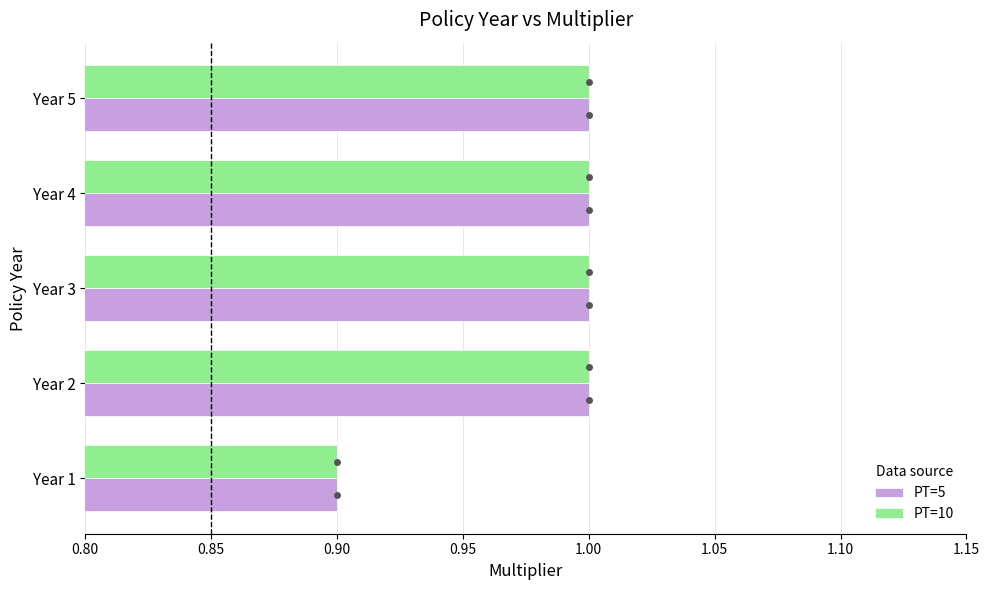

At how many categories does at least one series exceed 0?

5